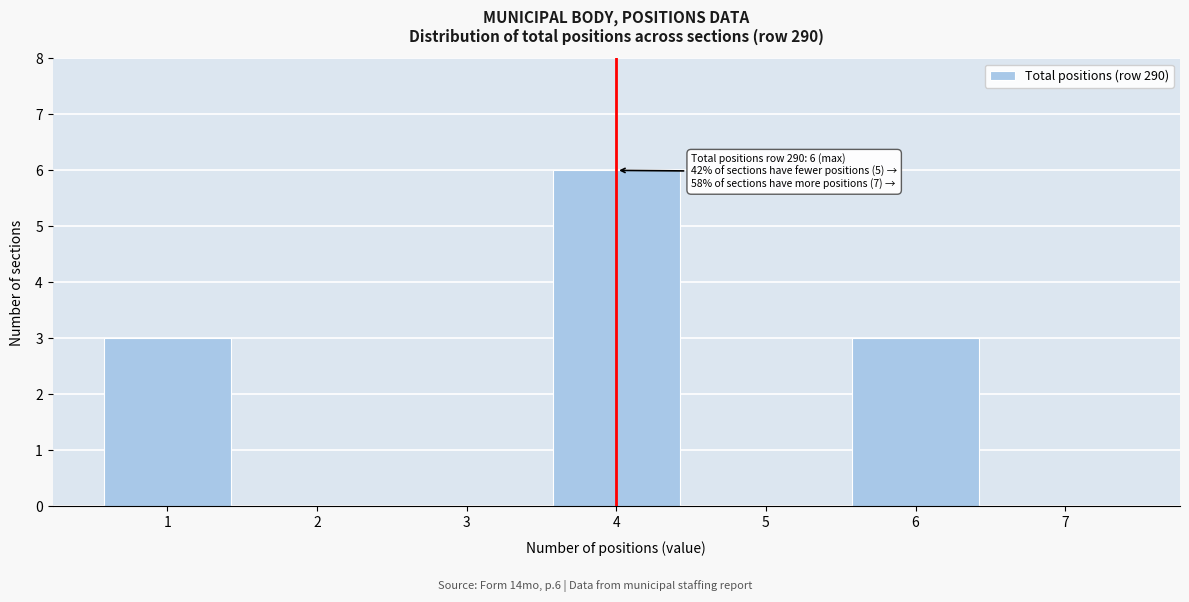

Reading left to right, transcribe all the data shown in this chart.

1=3	2=0	3=0	4=6	5=0	6=3	7=0